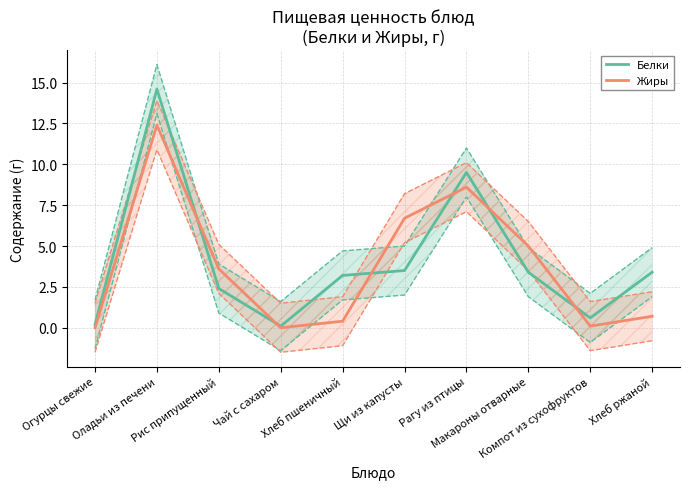

Rank the series by their average value, from lowest to highest.

Жиры, Белки